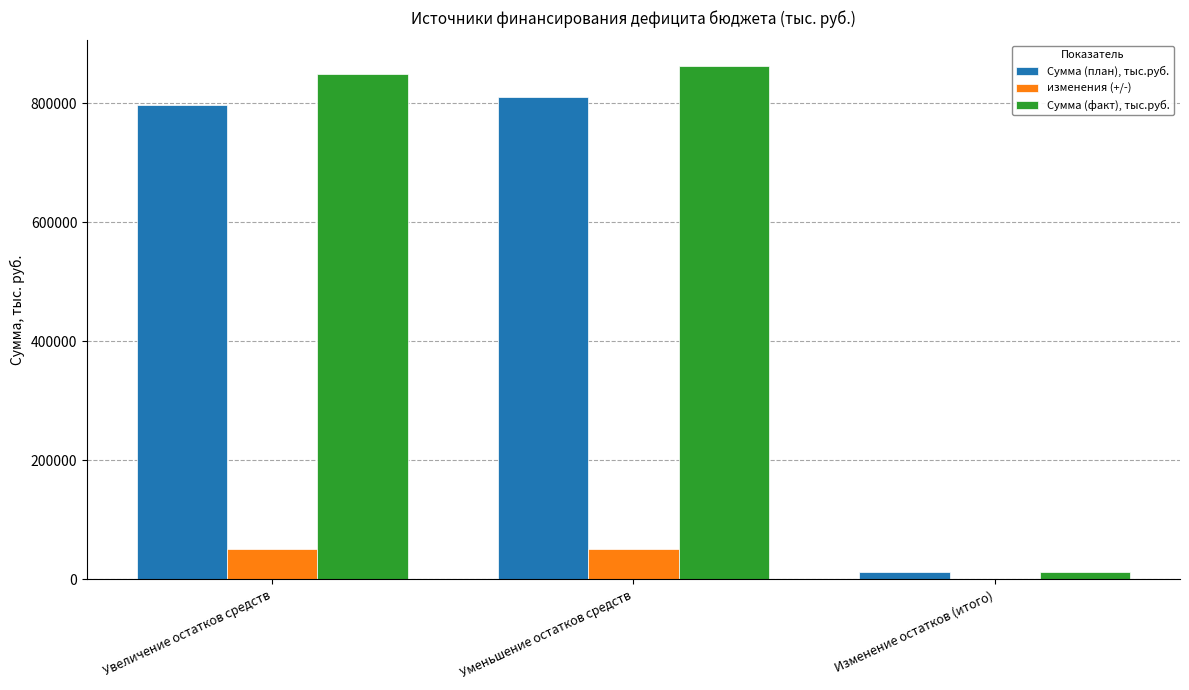

What is the maximum value shown in the chart?

862621.4